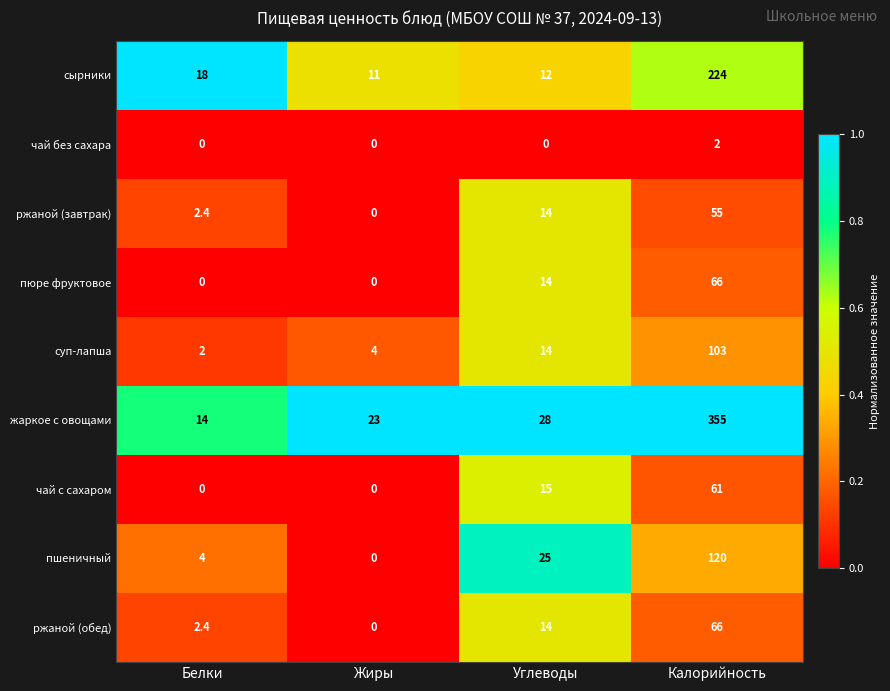

List the labels in order of ржаной (обед) value, smallest first.

Жиры, Белки, Углеводы, Калорийность